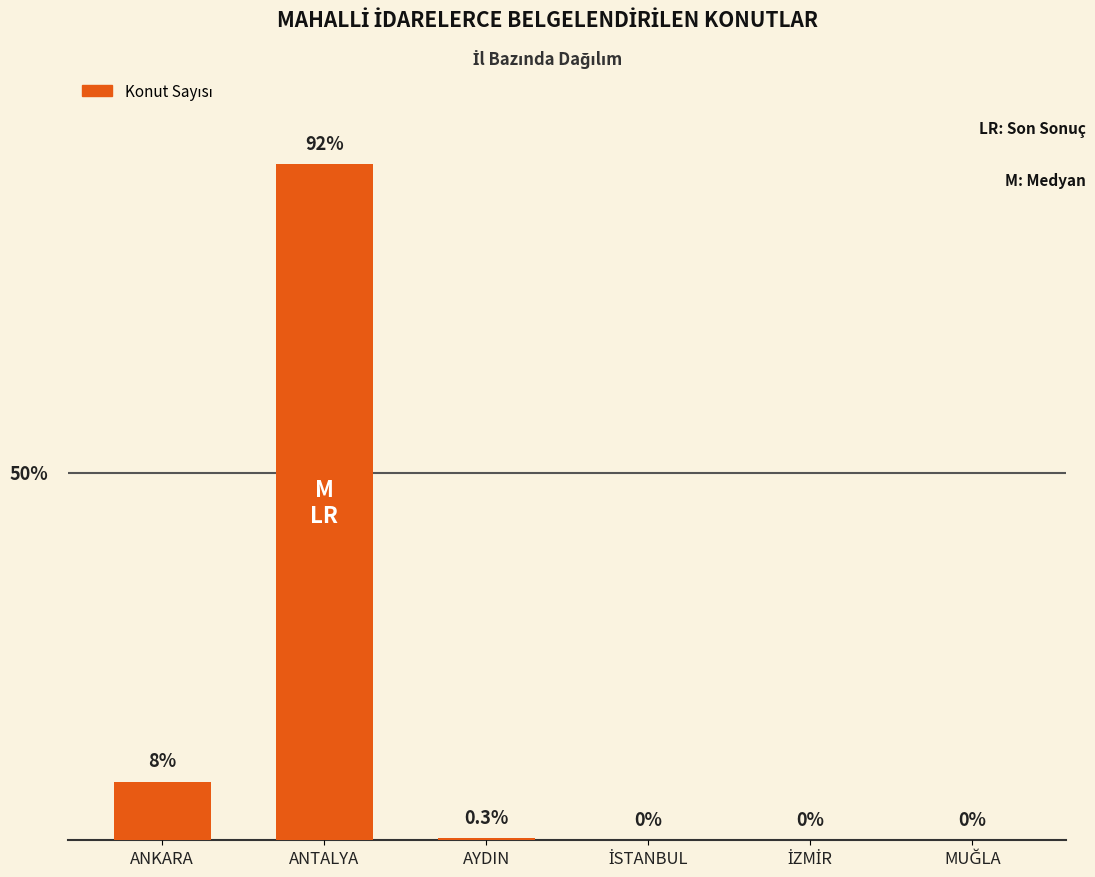

At which label is the value closest to 46?

ANKARA